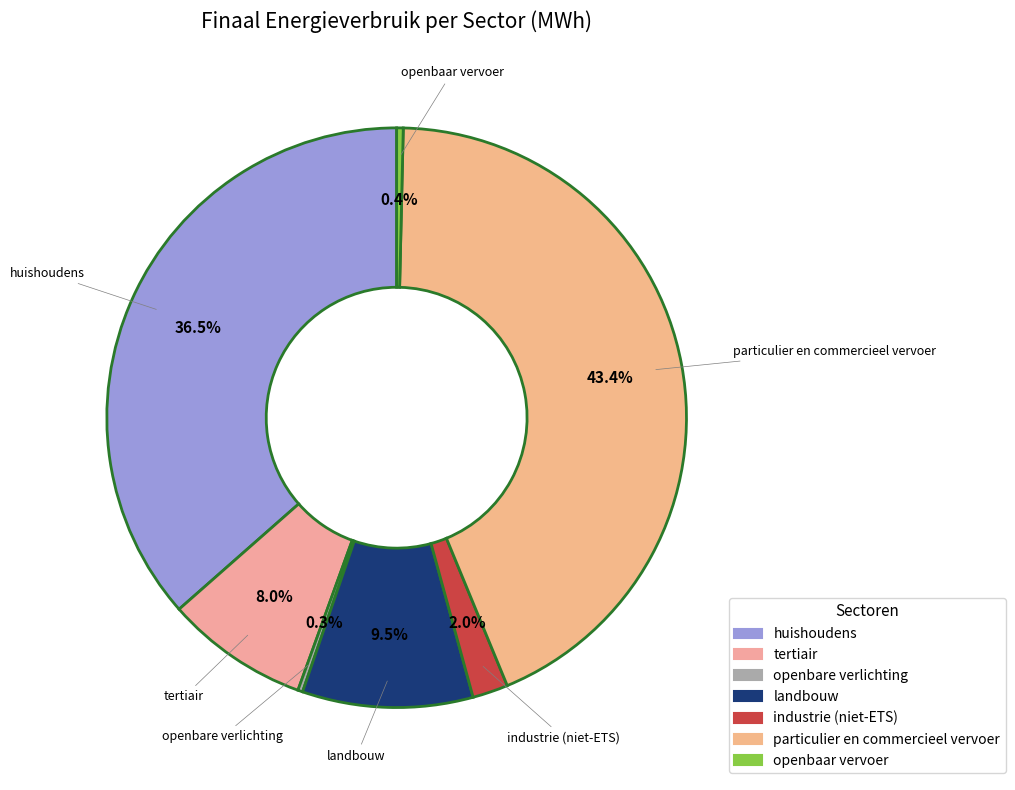

Is the sum of particulier en commercieel vervoer and tertiair greater than half?

Yes